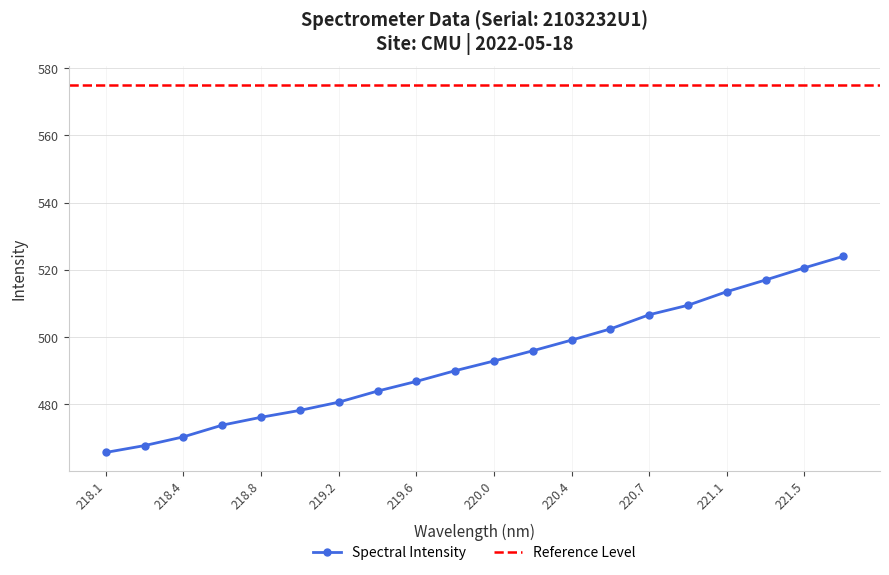

True or false: Spectral Intensity has more than 1 interior local peaks.

False